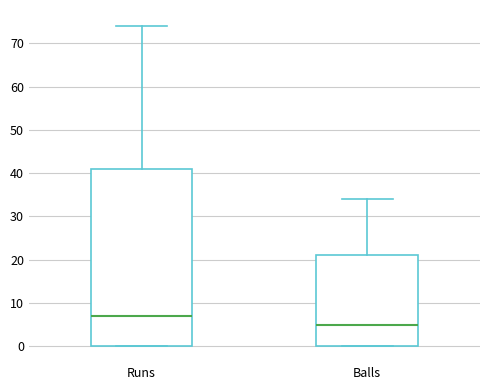

Comparing the boxes themselves (not the whiskers), which one is the tallest?

Runs